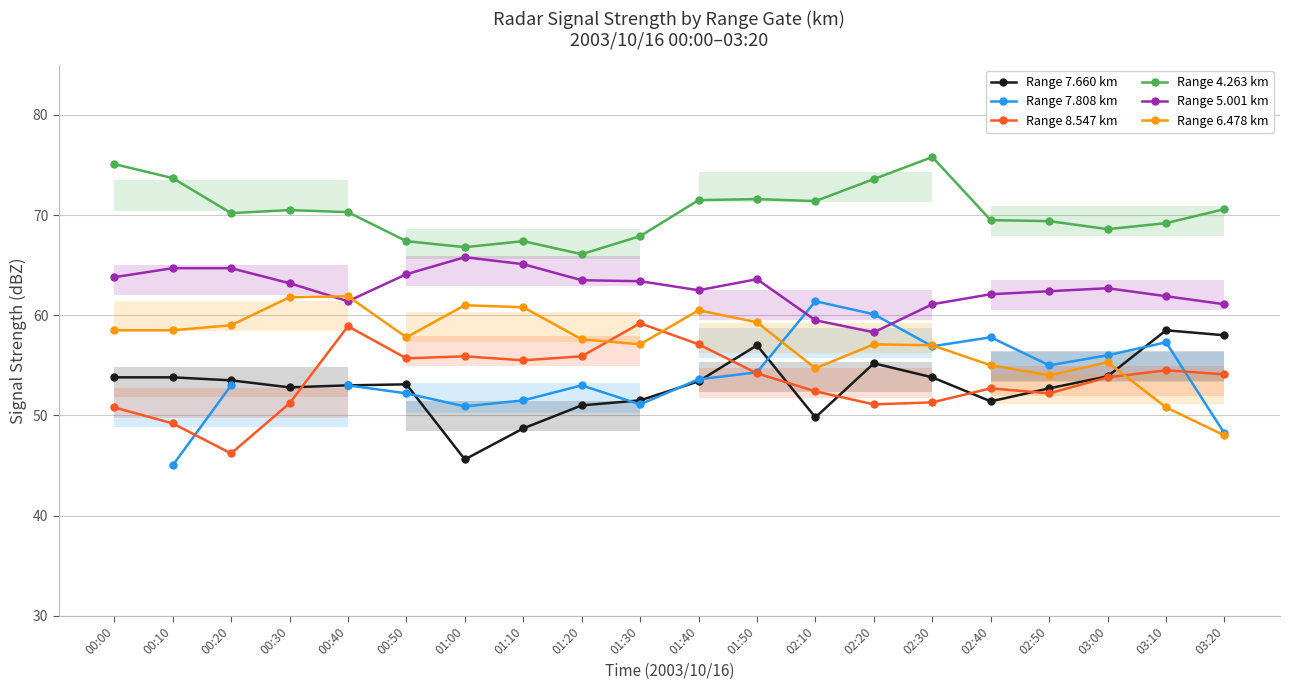

True or false: Range 8.547 km has a value of 53.8 at 03:00.

True